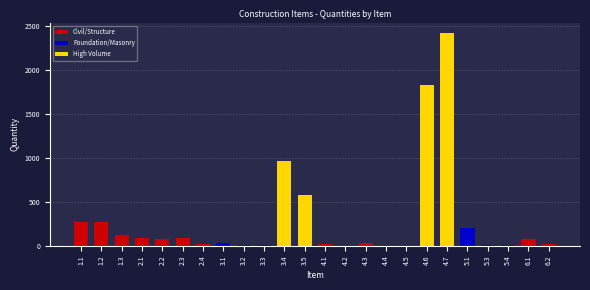

List the labels in order of value, largest first.

4.7, 4.6, 3.4, 3.5, 1.1, 1.2, 5.1, 1.3, 2.1, 2.3, 6.1, 2.2, 4.3, 3.1, 2.4, 4.1, 6.2, 5.4, 3.2, 5.3, 3.3, 4.5, 4.2, 4.4